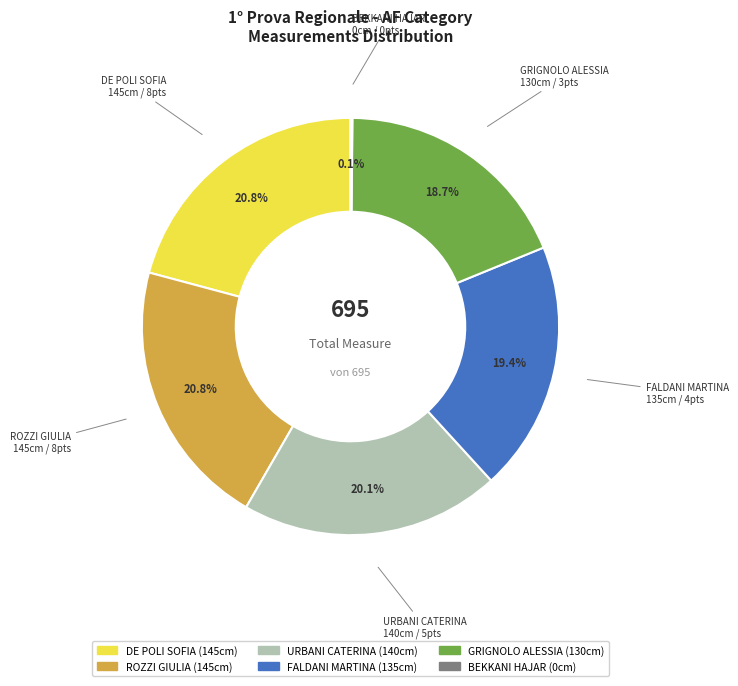

Approximately how many times larger is the value at FALDANI MARTINA compared to URBANI CATERINA?

1.0